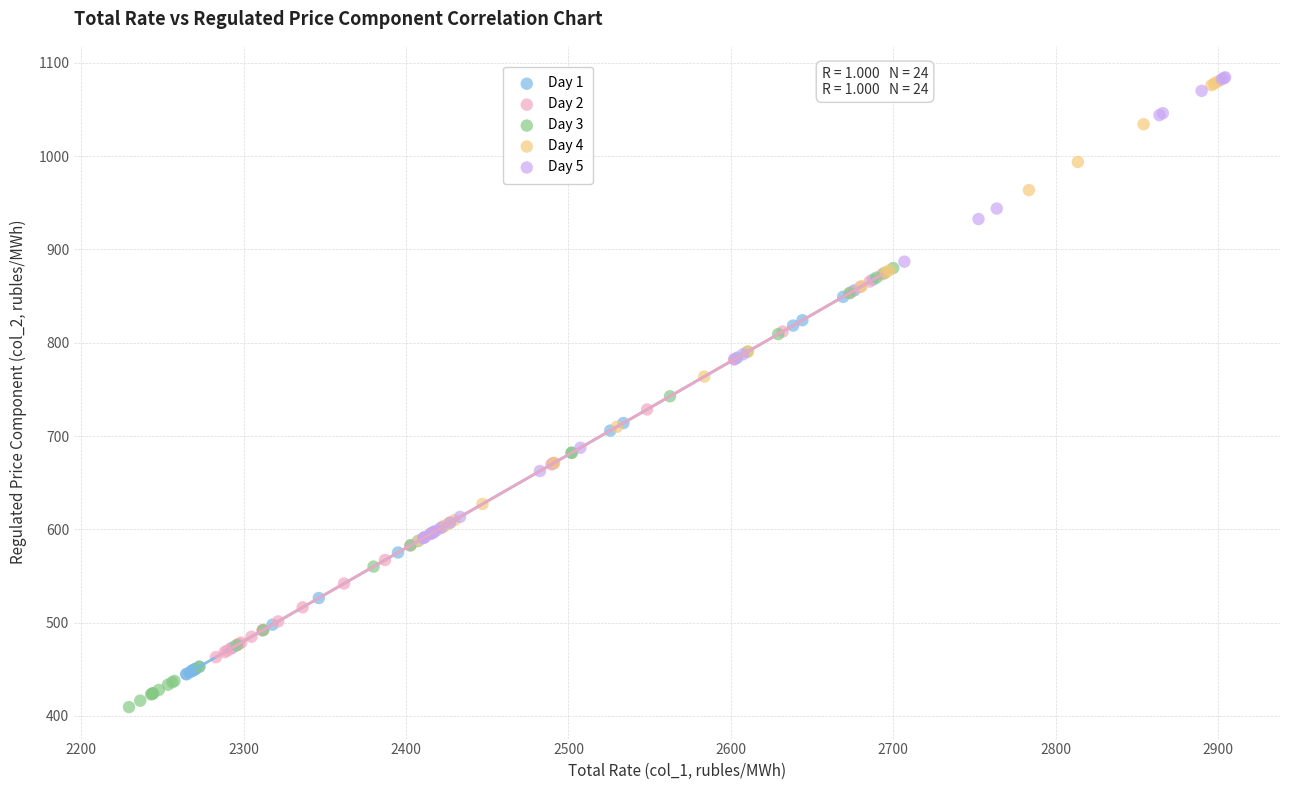

What are all the series names shown in the legend?

Day 1, Day 2, Day 3, Day 4, Day 5